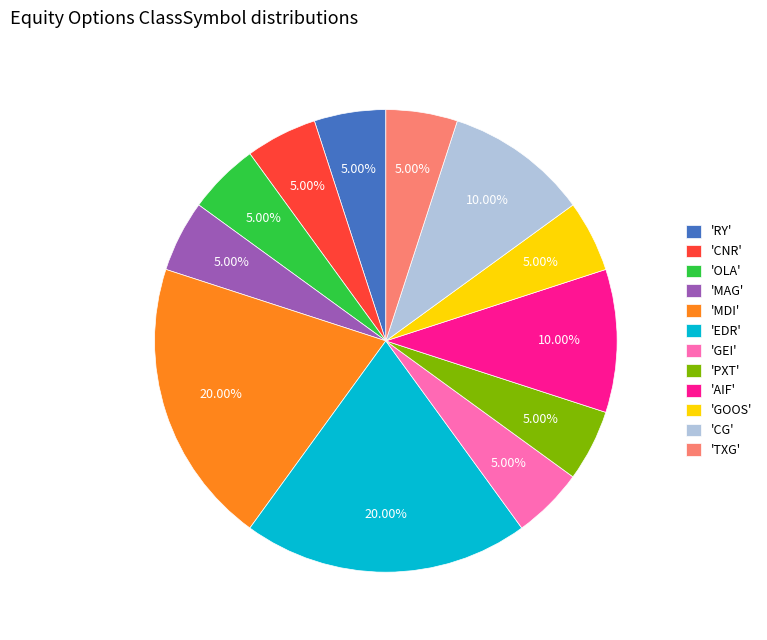

Combined, do 'CG' and 'RY' account for over 50%?

No